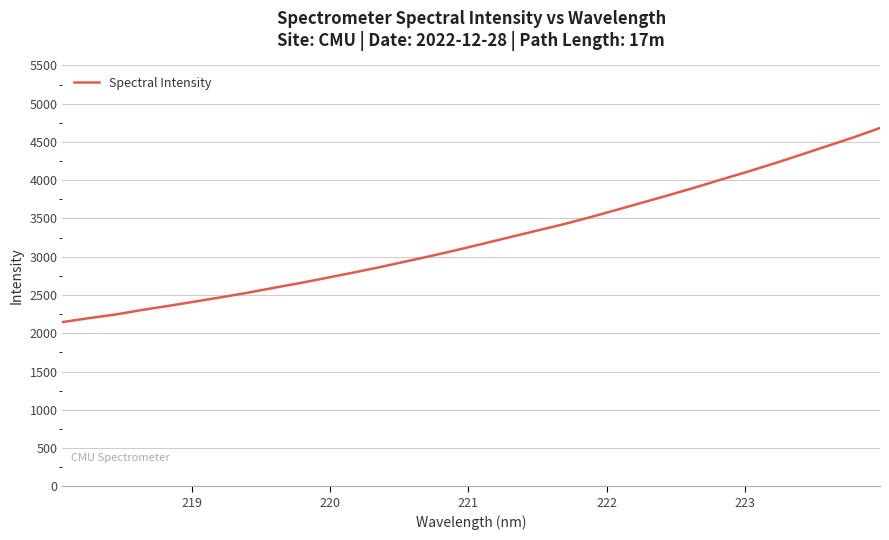

What is the difference between the maximum and minimum values?

2537.2